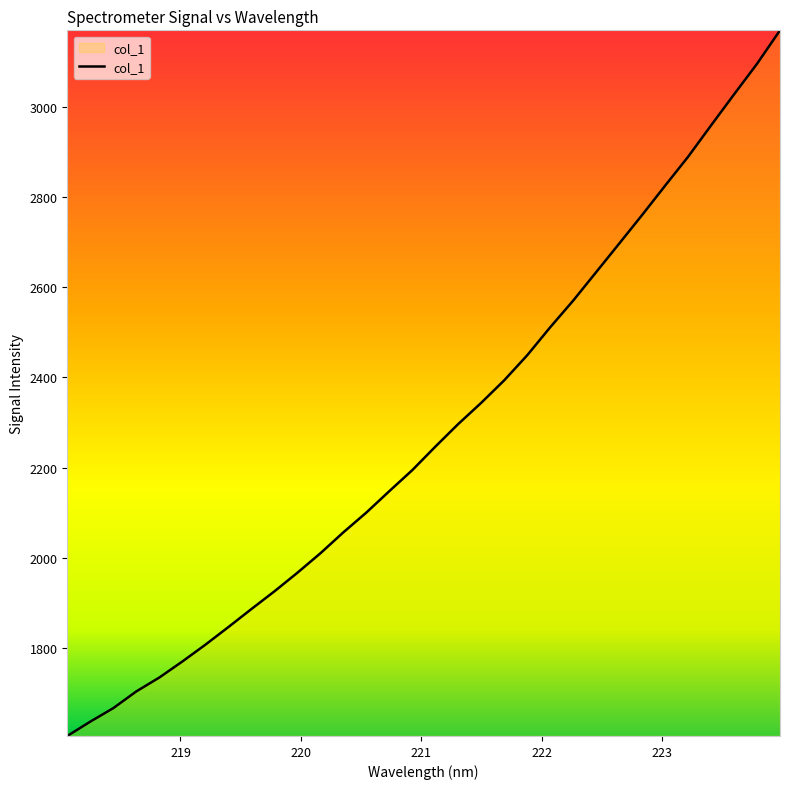

What is the difference between the maximum and minimum values?

1563.7